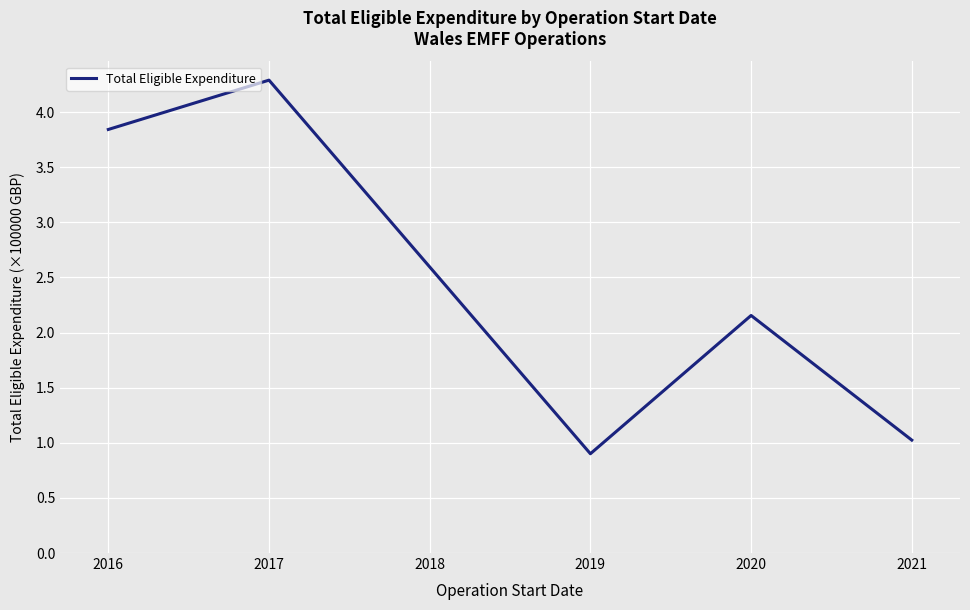

How many values are below 2?

2